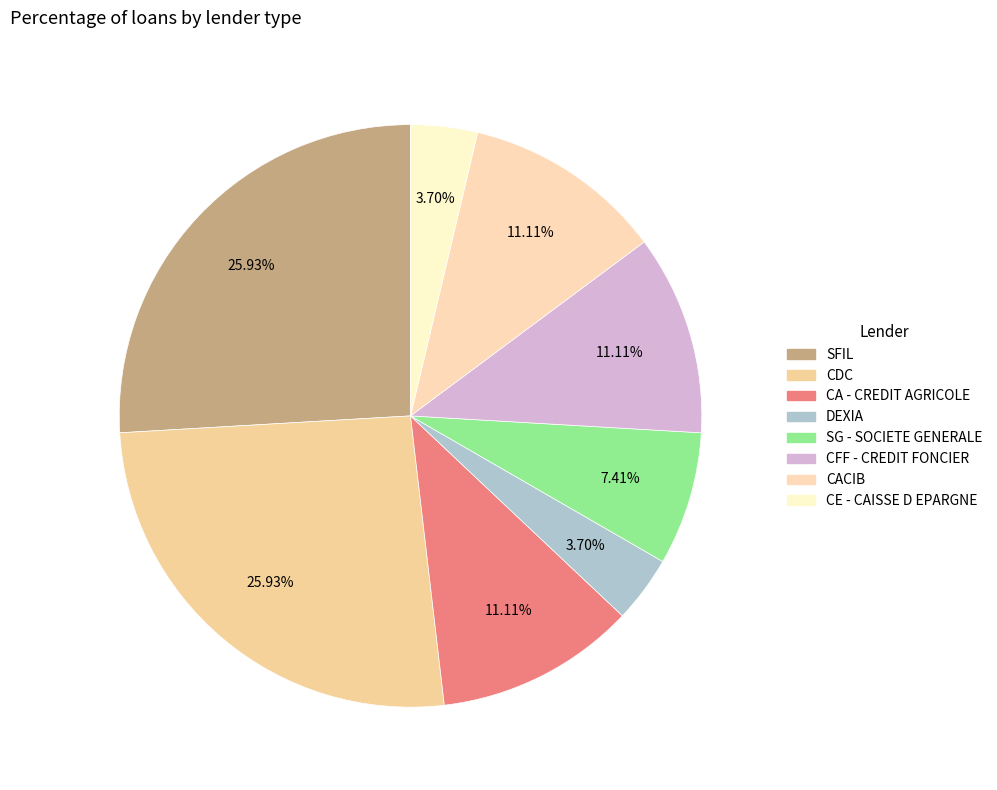

How many slices are in this pie chart?

8